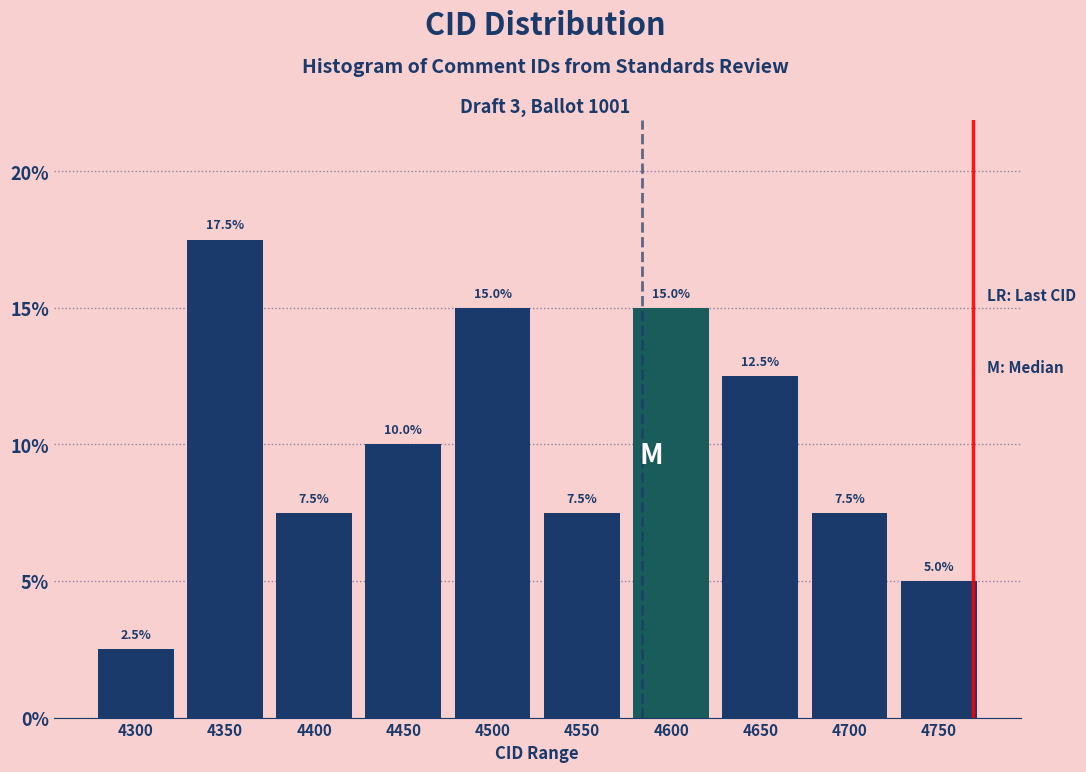

Reading left to right, what are all the values shown in this chart?

4300=2.5	4350=17.5	4400=7.5	4450=10.0	4500=15.0	4550=7.5	4600=15.0	4650=12.5	4700=7.5	4750=5.0